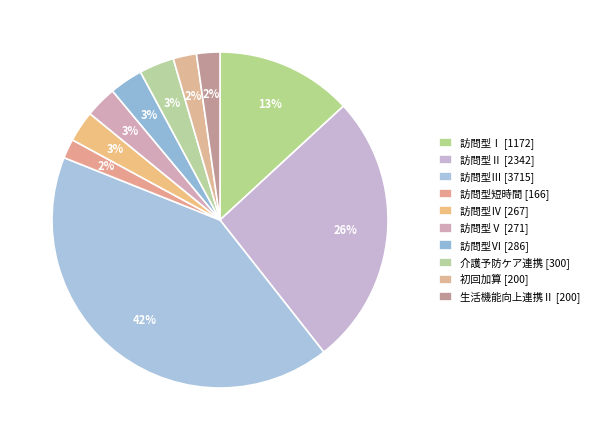

How many segments does this pie chart have?

10